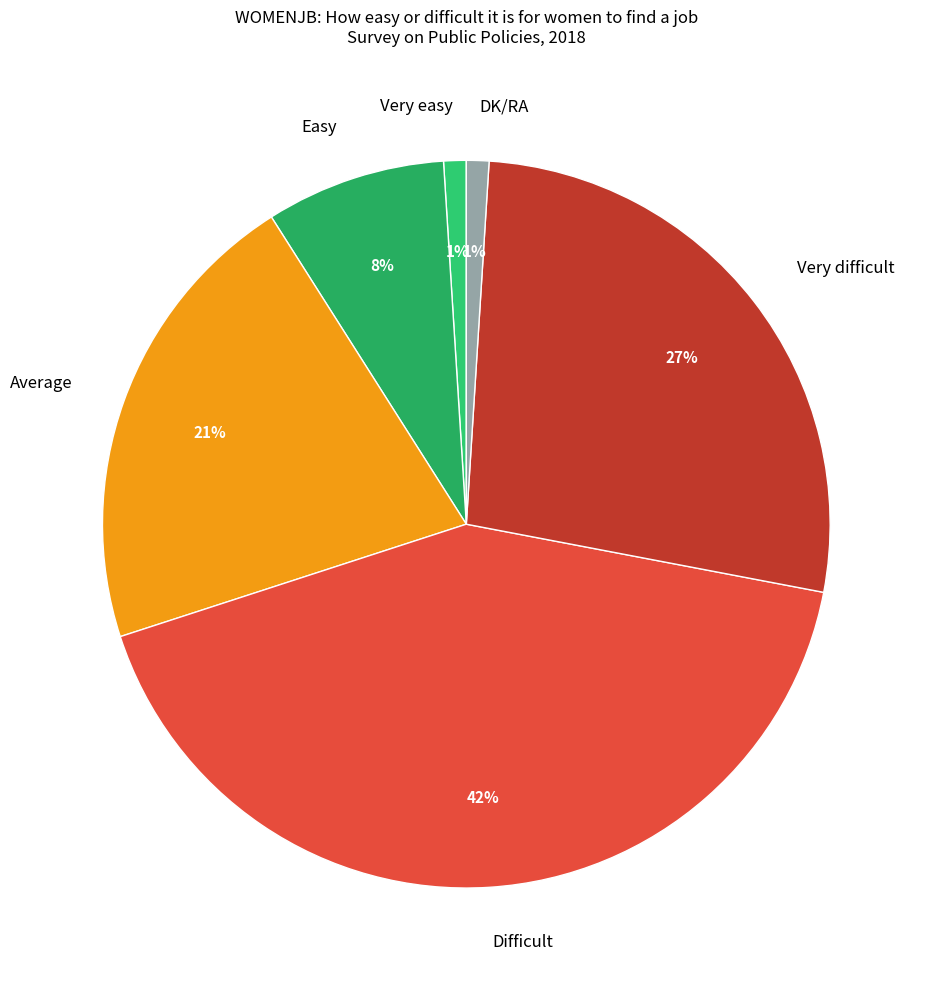

True or false: Difficult accounts for 42% of the total.

True